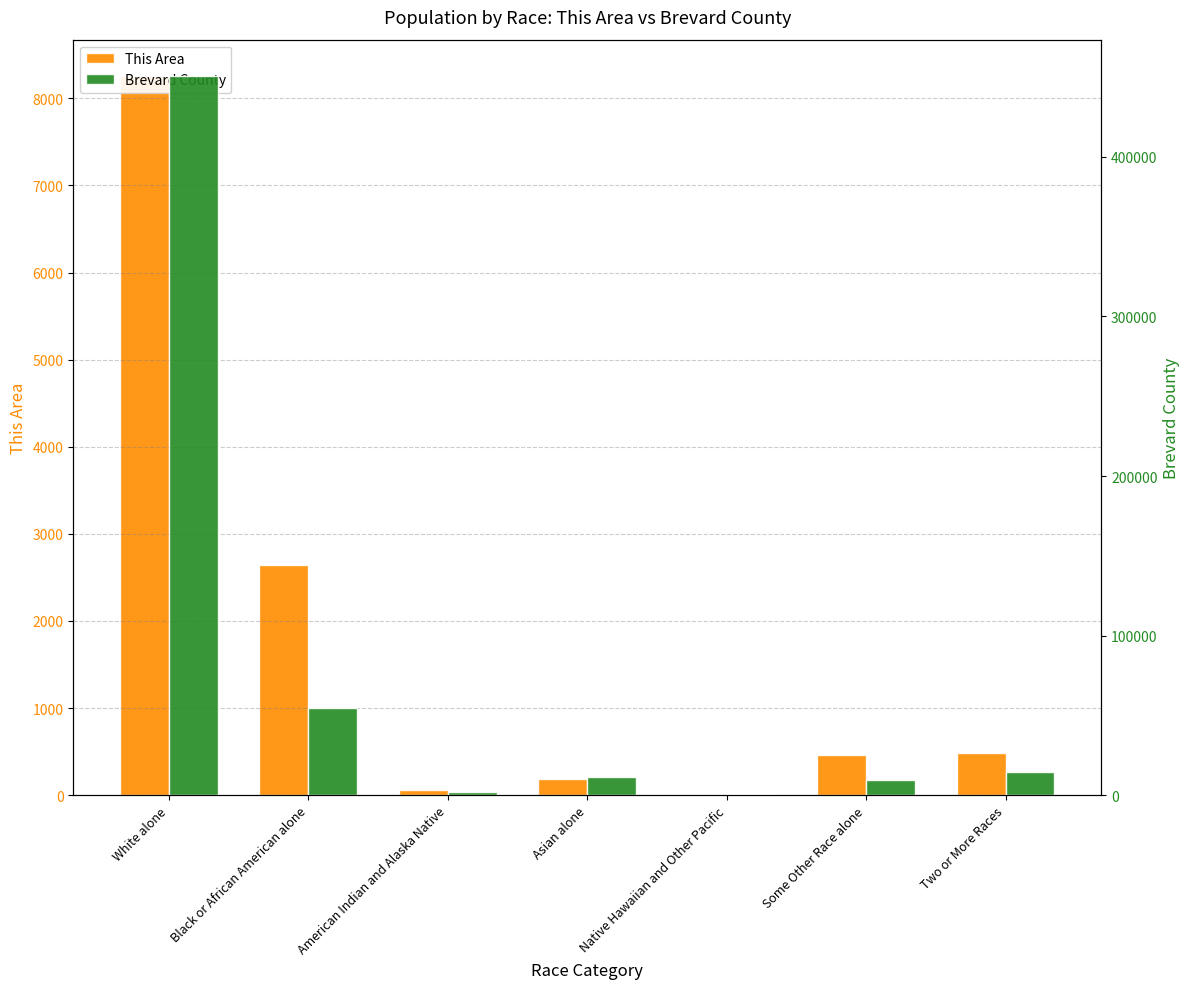

Which series has the largest total across all categories?

Brevard County